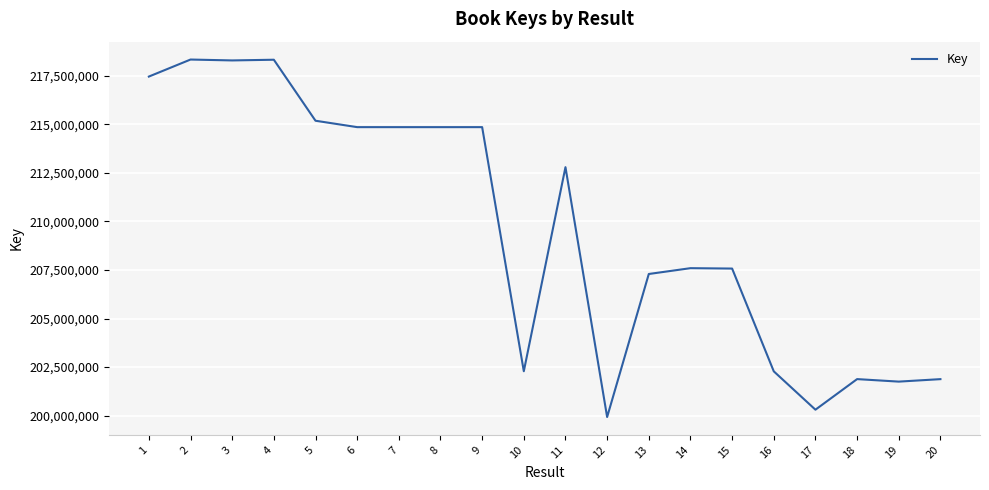

What is the change in value from 14 to 15?

-20100